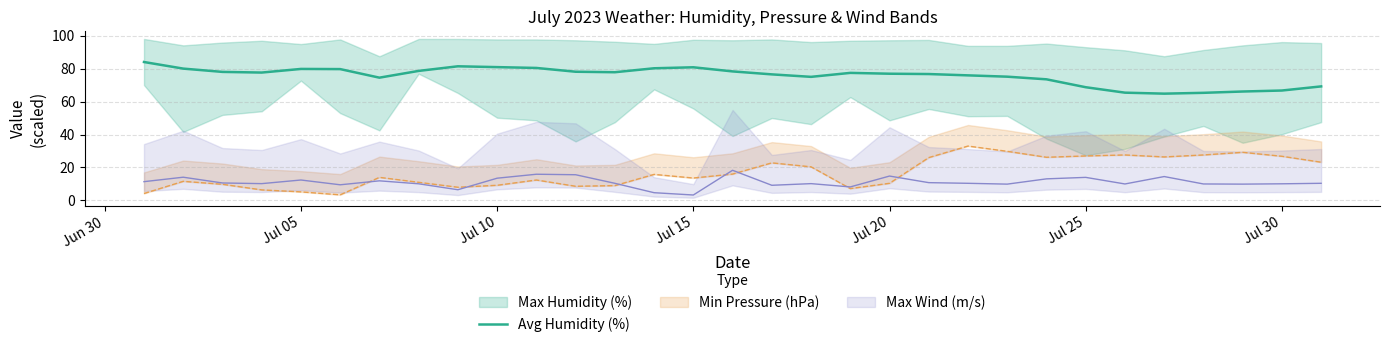

Does the chart display data point markers on the line(s)?

No